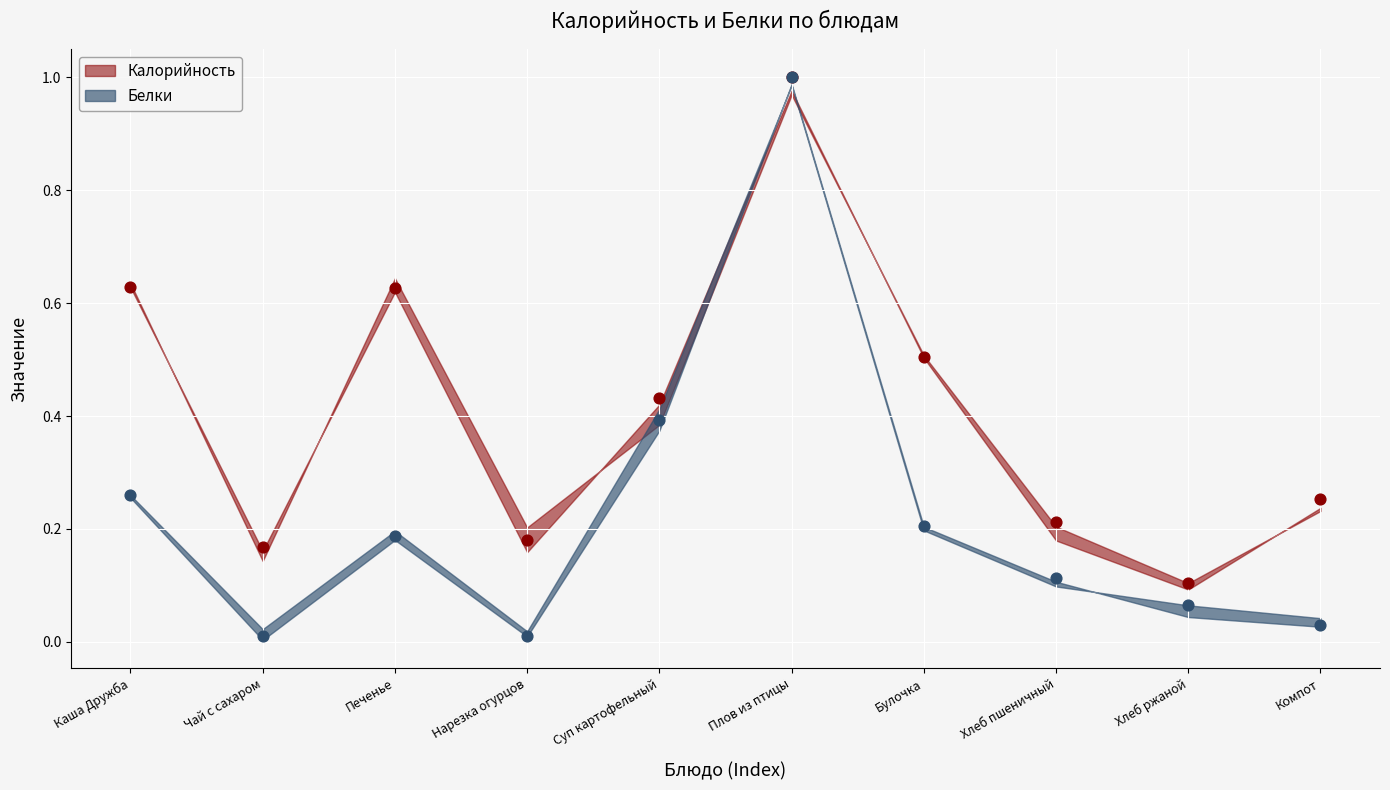

Which series has the largest total across all categories?

Калорийность